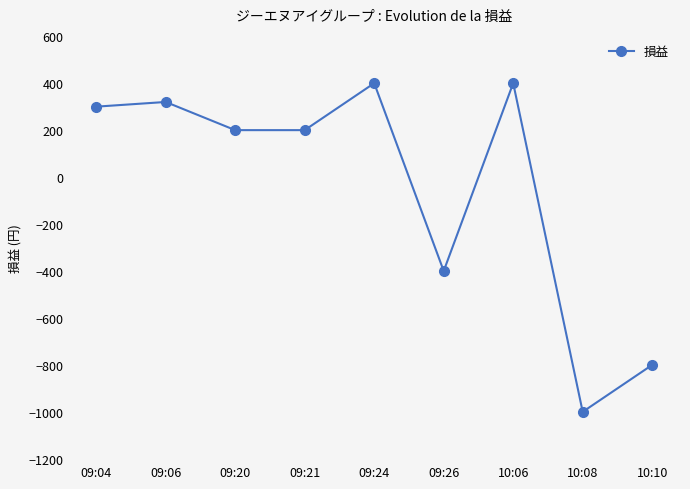

What is the sum of the values at 09:06 and 09:04?

620